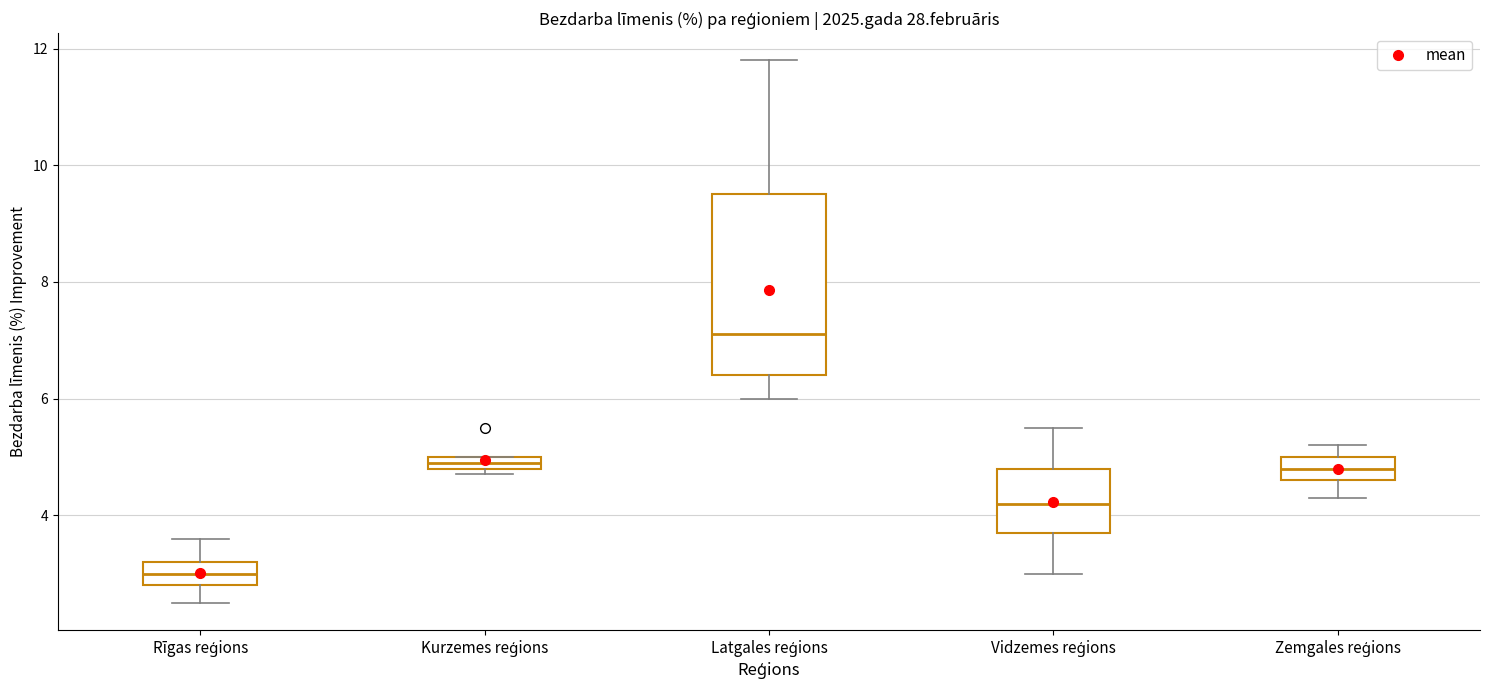

Comparing the boxes themselves (not the whiskers), which one is the tallest?

Latgales reģions